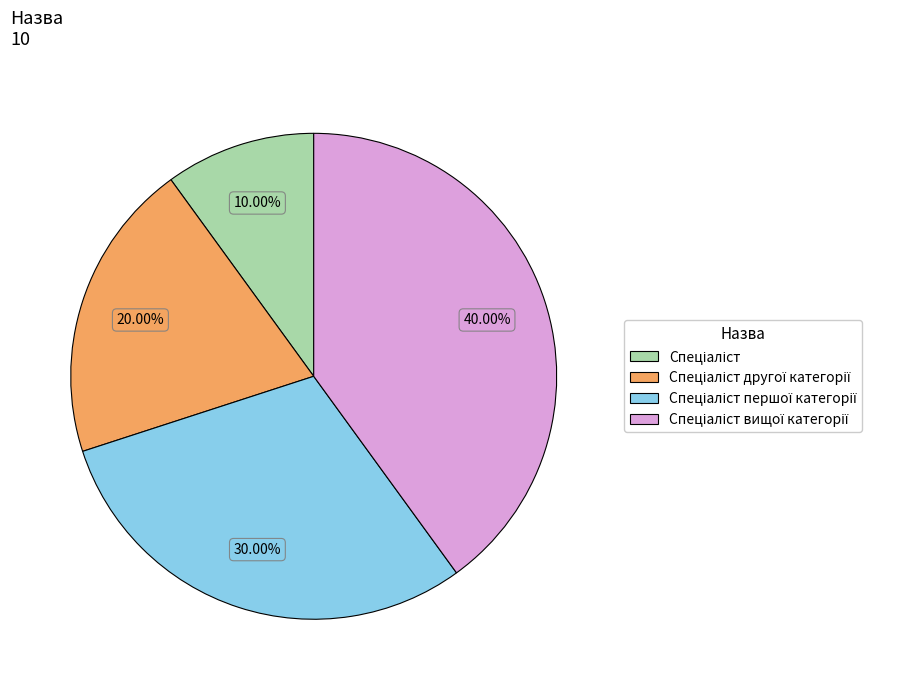

Is there any slice that represents more than half of the pie?

No